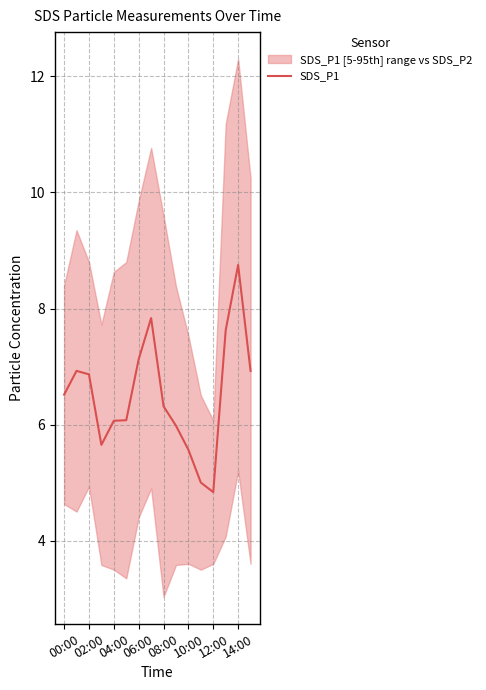

Is it true that SDS_P1 equals 5.6 at 10:00?

True